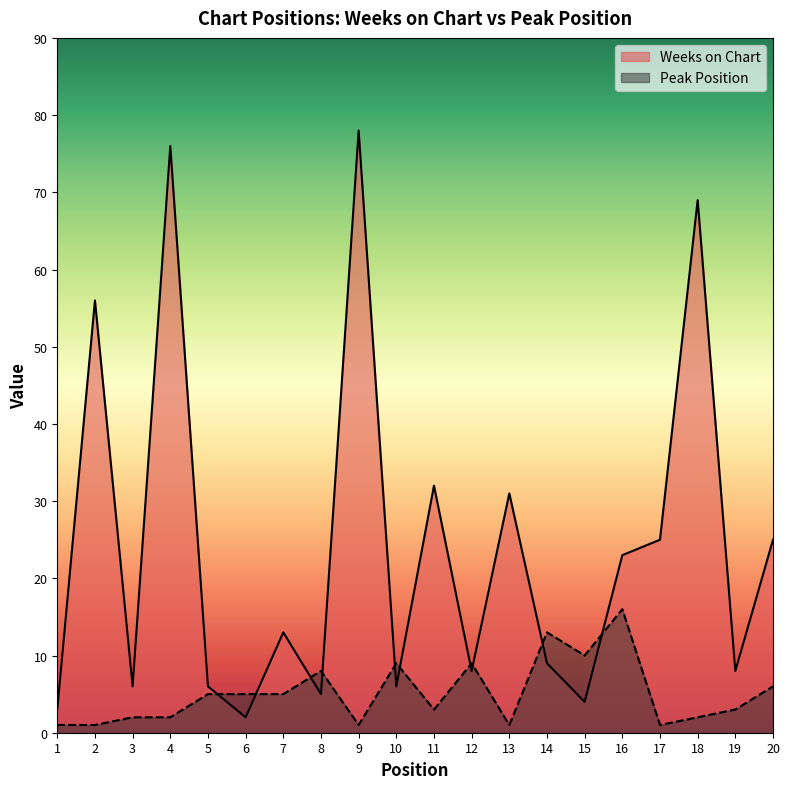

Is it true that Weeks on Chart equals 3 at 14?

False